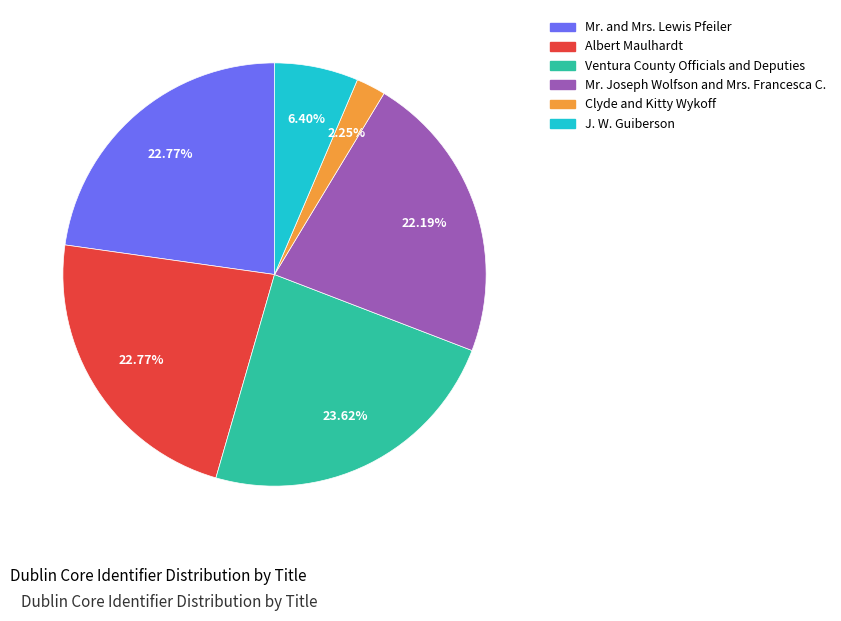

How many slices are in this pie chart?

6